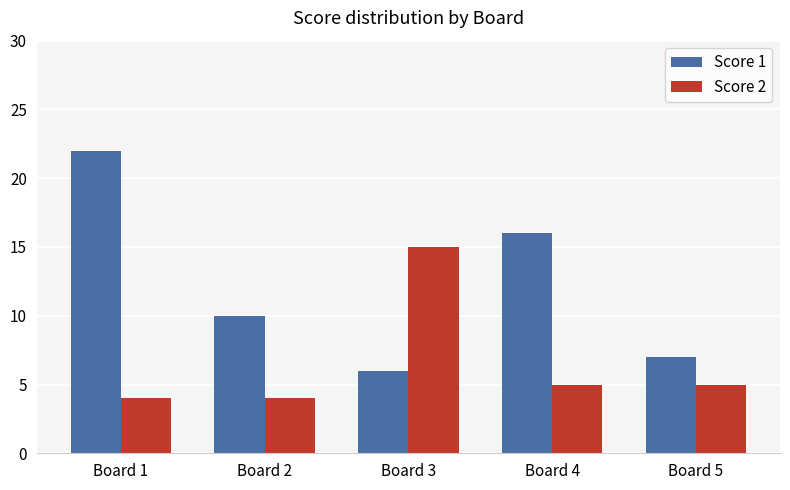

Where does the Score 1 series first go above 10?

Board 1